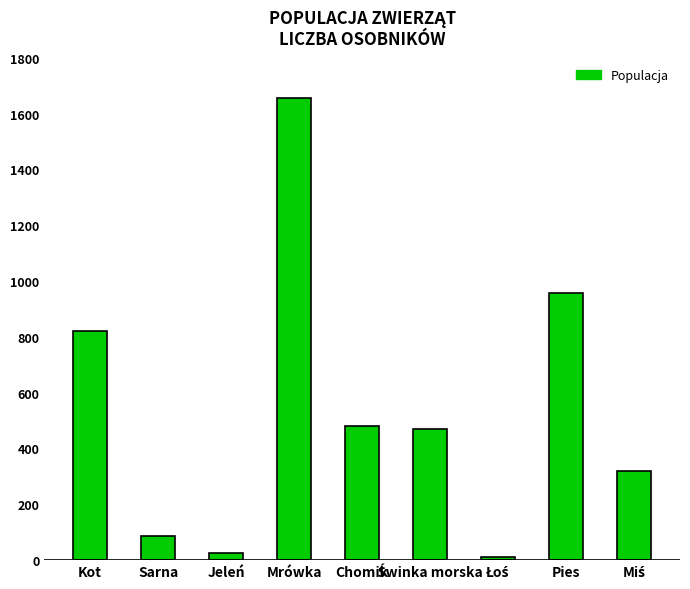

At which label is the value closest to 832?

Kot